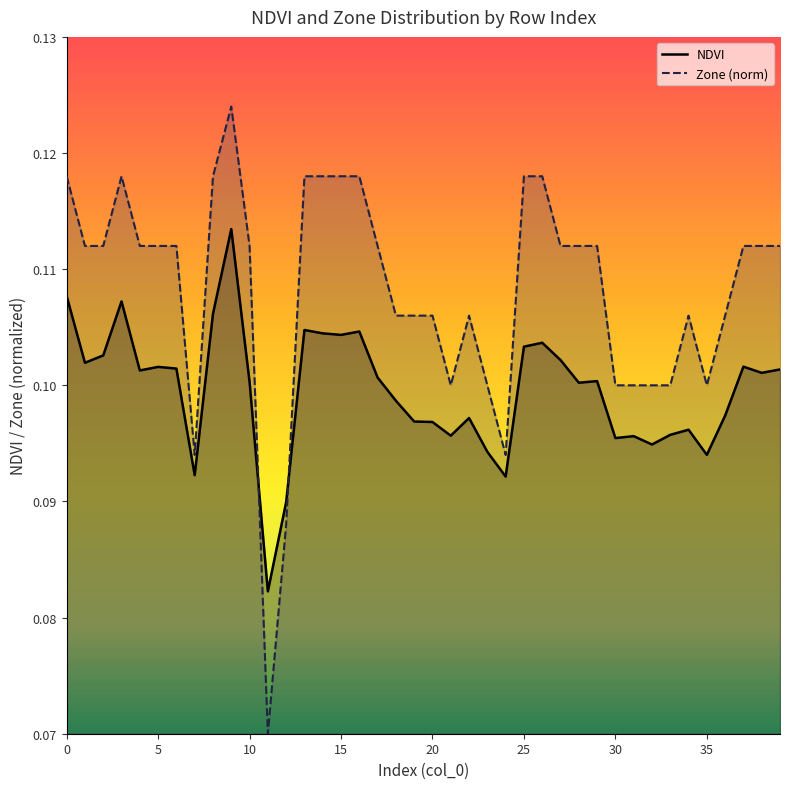

Which series has the largest range (max minus min)?

Zone (norm)